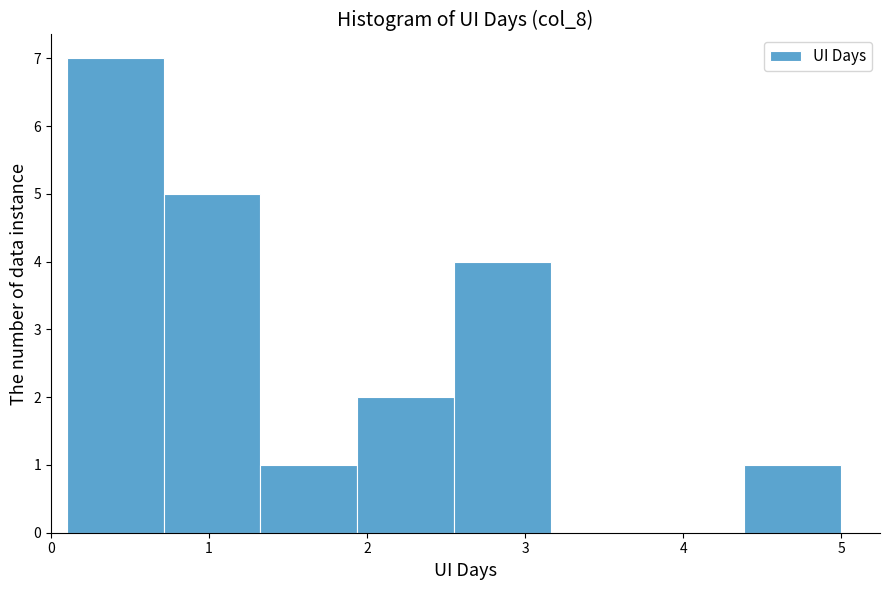

How tall is the bar that spans 2.6 to 3.2 on the x-axis? Neither the bar edges nor the heights are printed on the chart, so give them approximately, as read against the axes.

4